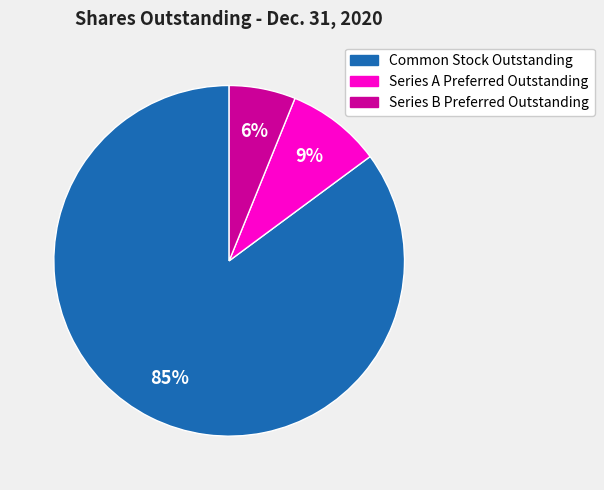

Which slice is the largest?

Common Stock Outstanding